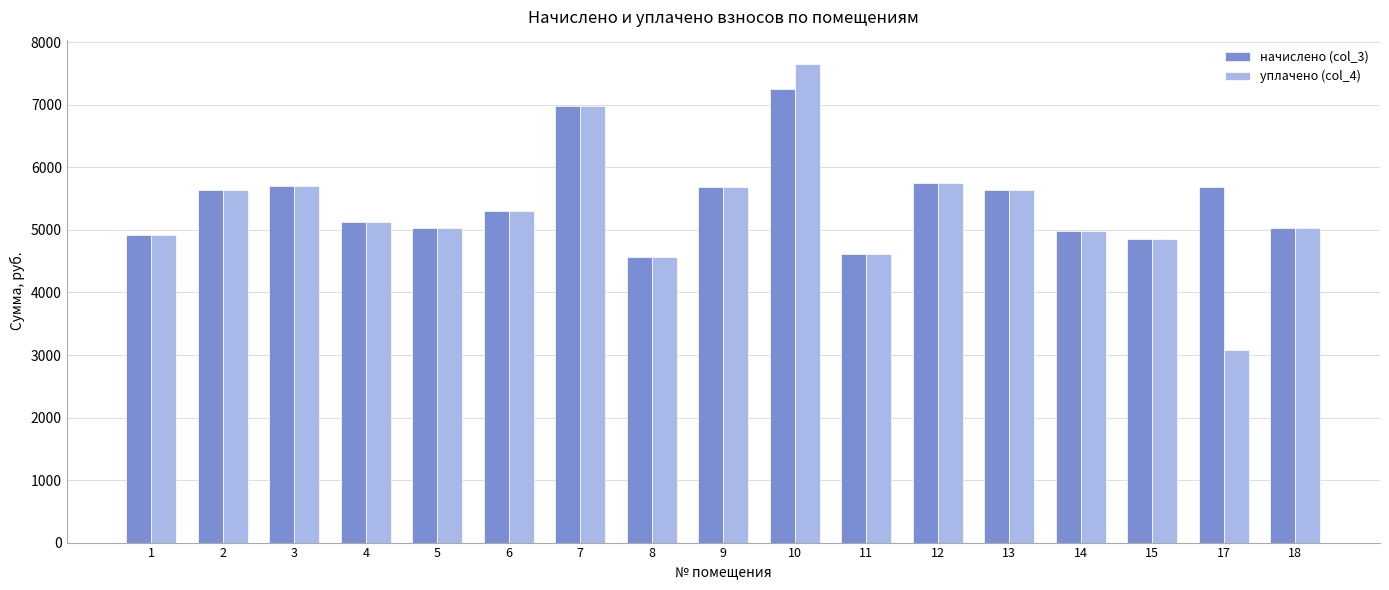

At which category does the chart reach its peak across all series?

10